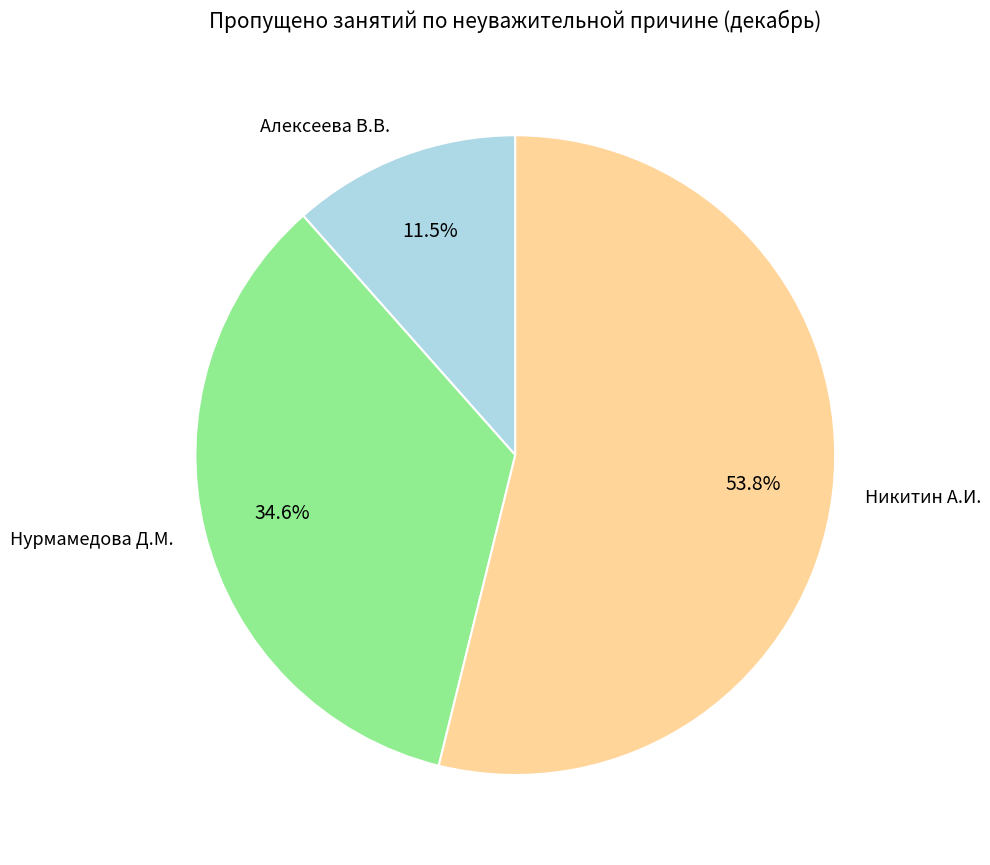

Is it true that Нурмамедова Д.М. is 35% of the pie?

True